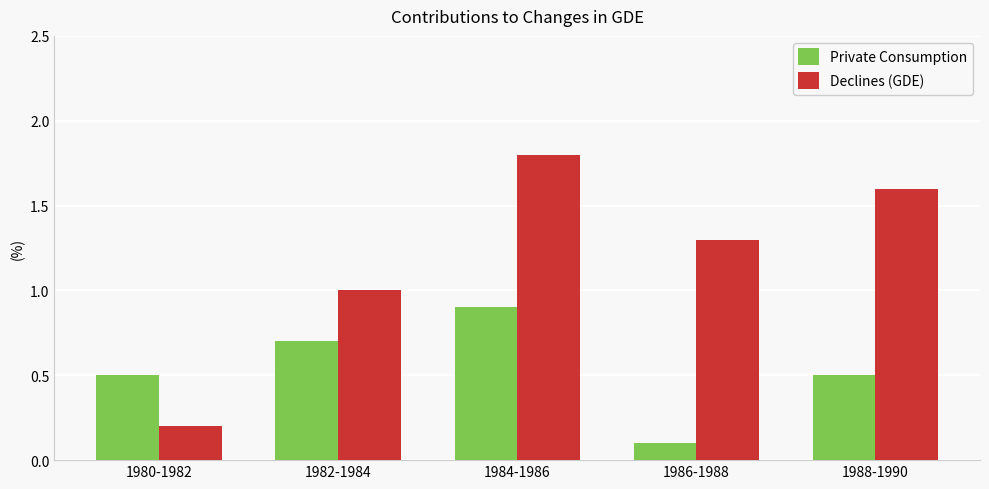

Count the Declines (GDE) values in the range 1 to 2.

4